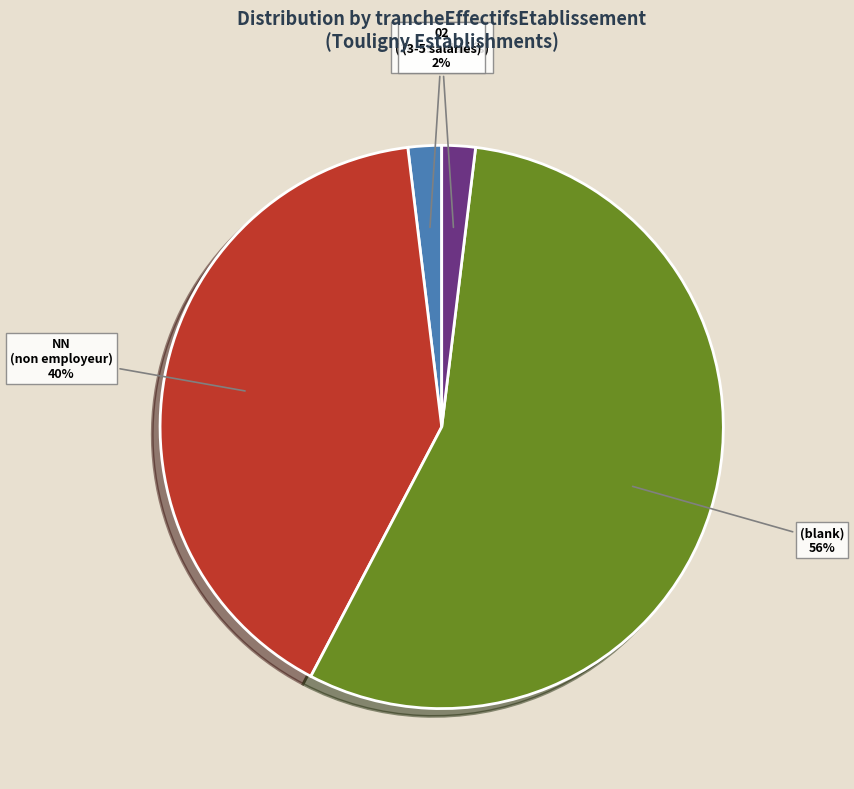

To the nearest percent, what percentage of the pie is NN (non employeur)?

40%